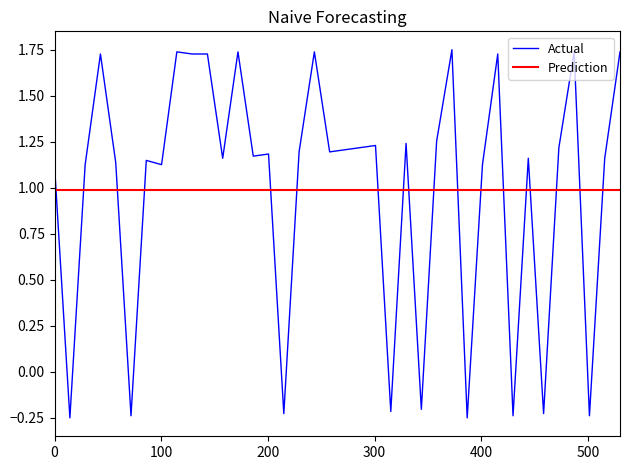

What is the sum of all Actual values?

37.6